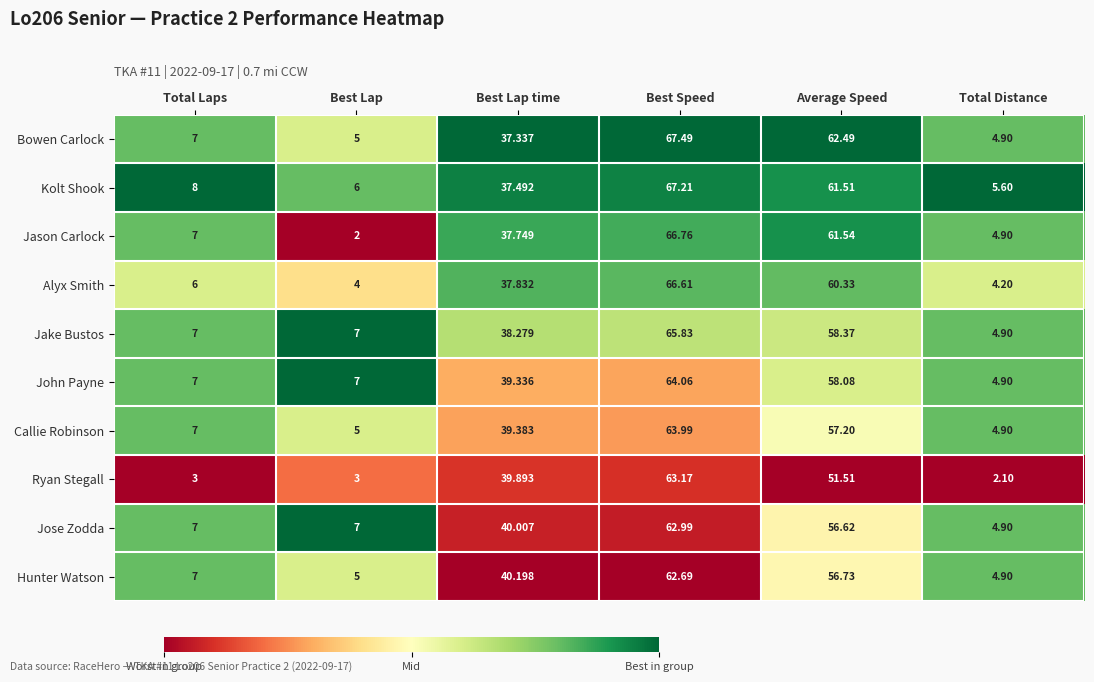

List the series in order of their peak value, highest first.

Bowen Carlock, Kolt Shook, Jason Carlock, Alyx Smith, Jake Bustos, John Payne, Callie Robinson, Ryan Stegall, Jose Zodda, Hunter Watson